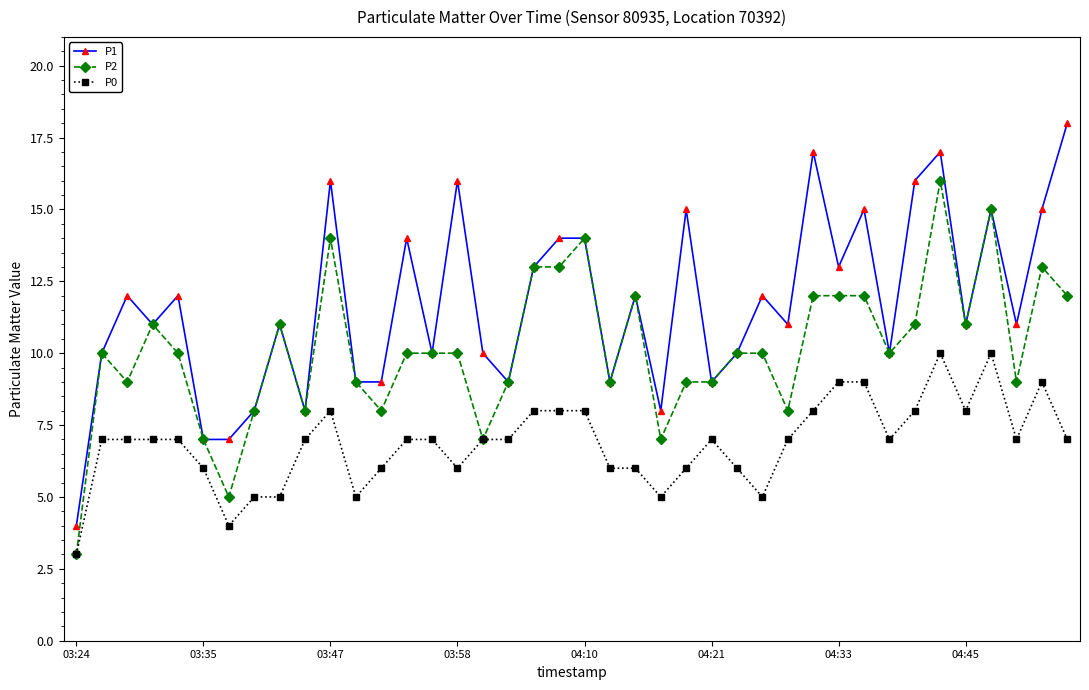

What are all the series names shown in the legend?

P1, P2, P0